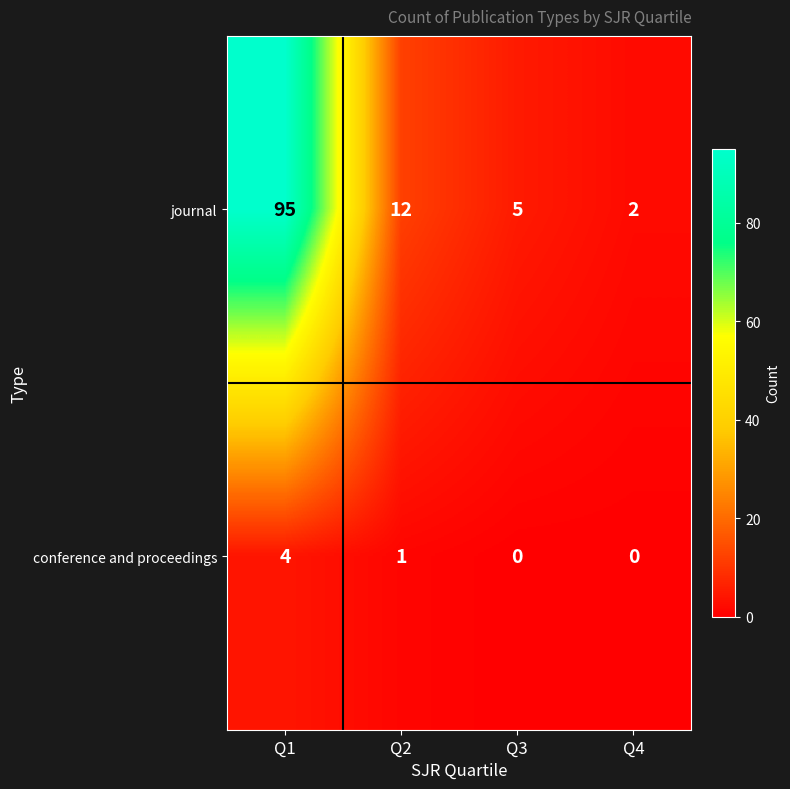

Between Q2 and Q3, which series saw the biggest shift?

journal